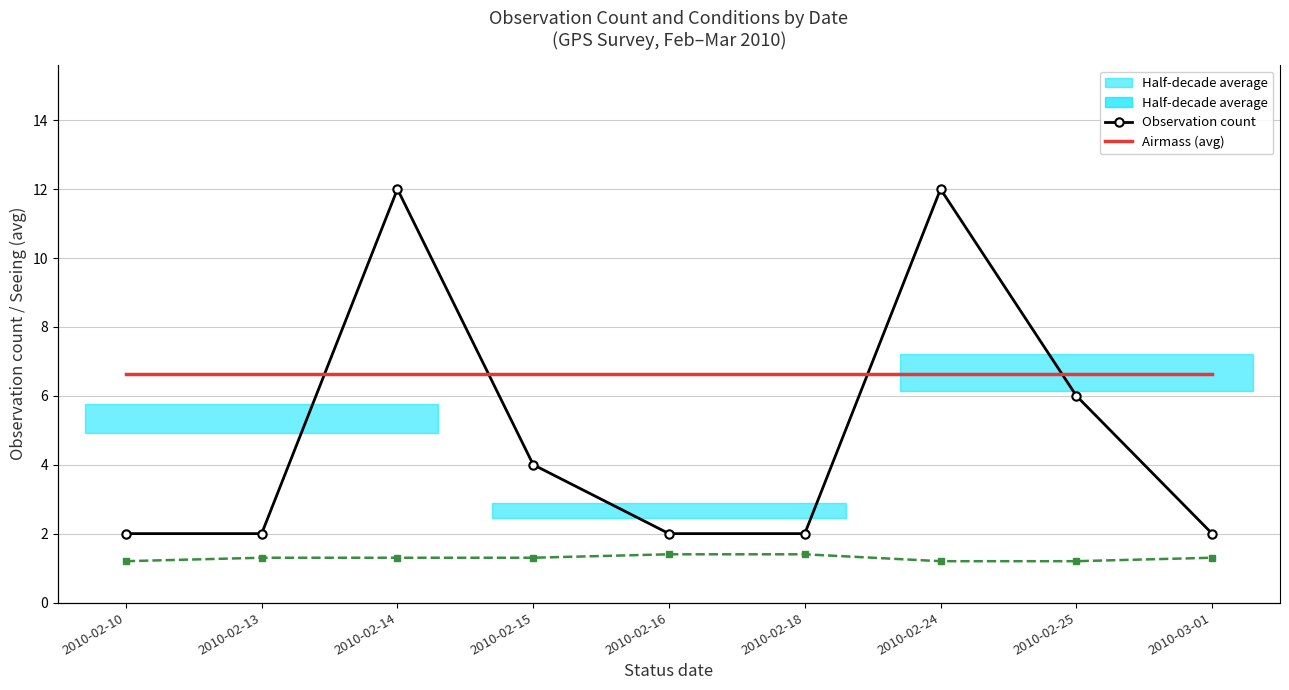

What is the maximum value shown in the chart?

12.0